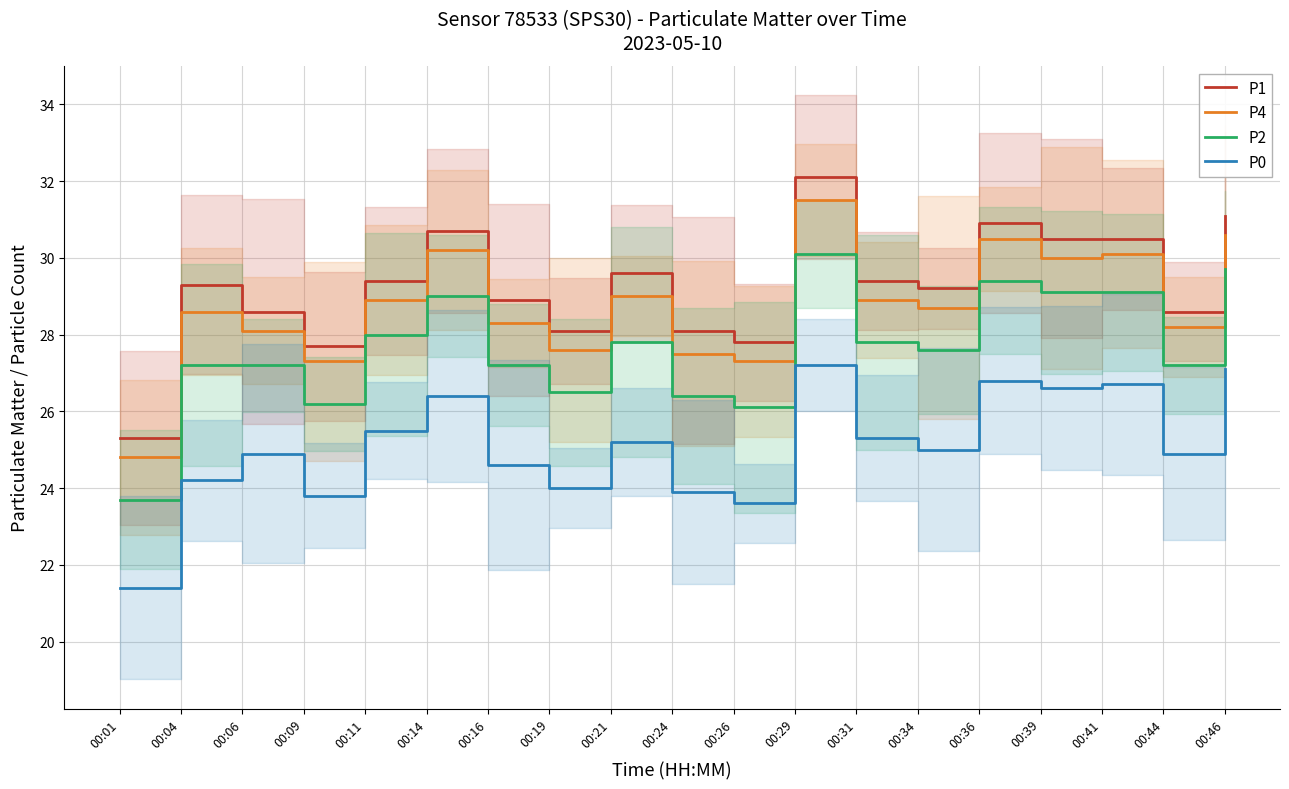

At how many categories does at least one series exceed 28?

16